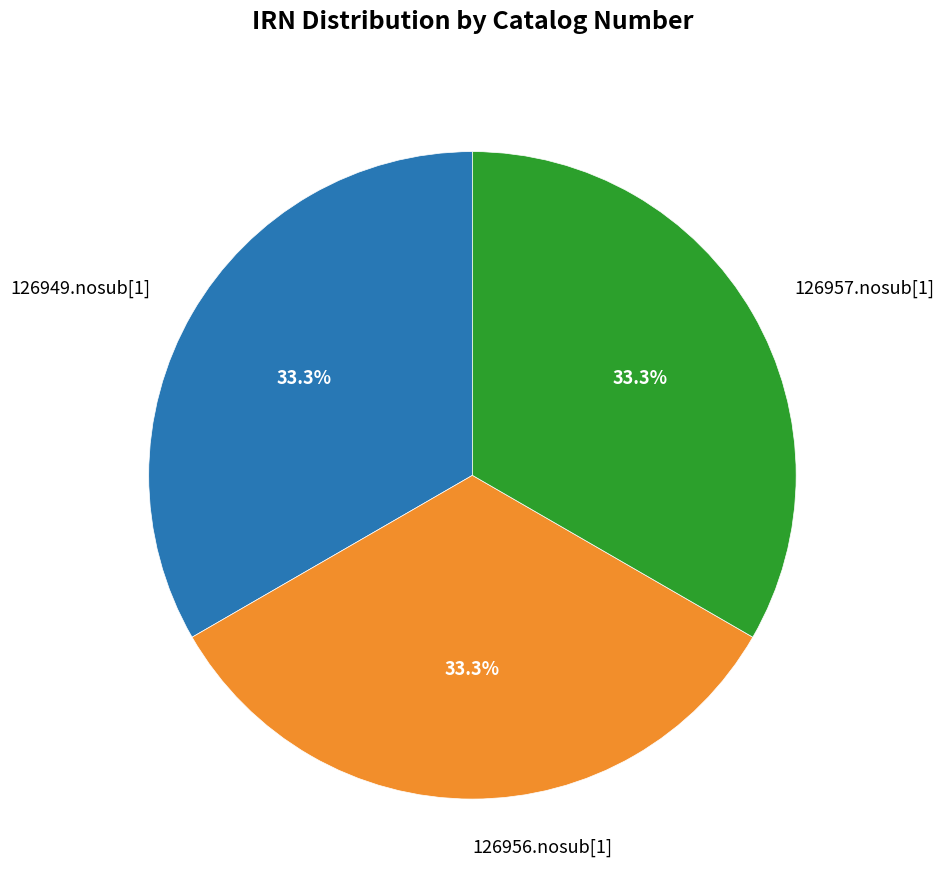

Approximately how many times larger is the value at 126949.nosub[1] compared to 126957.nosub[1]?

1.0